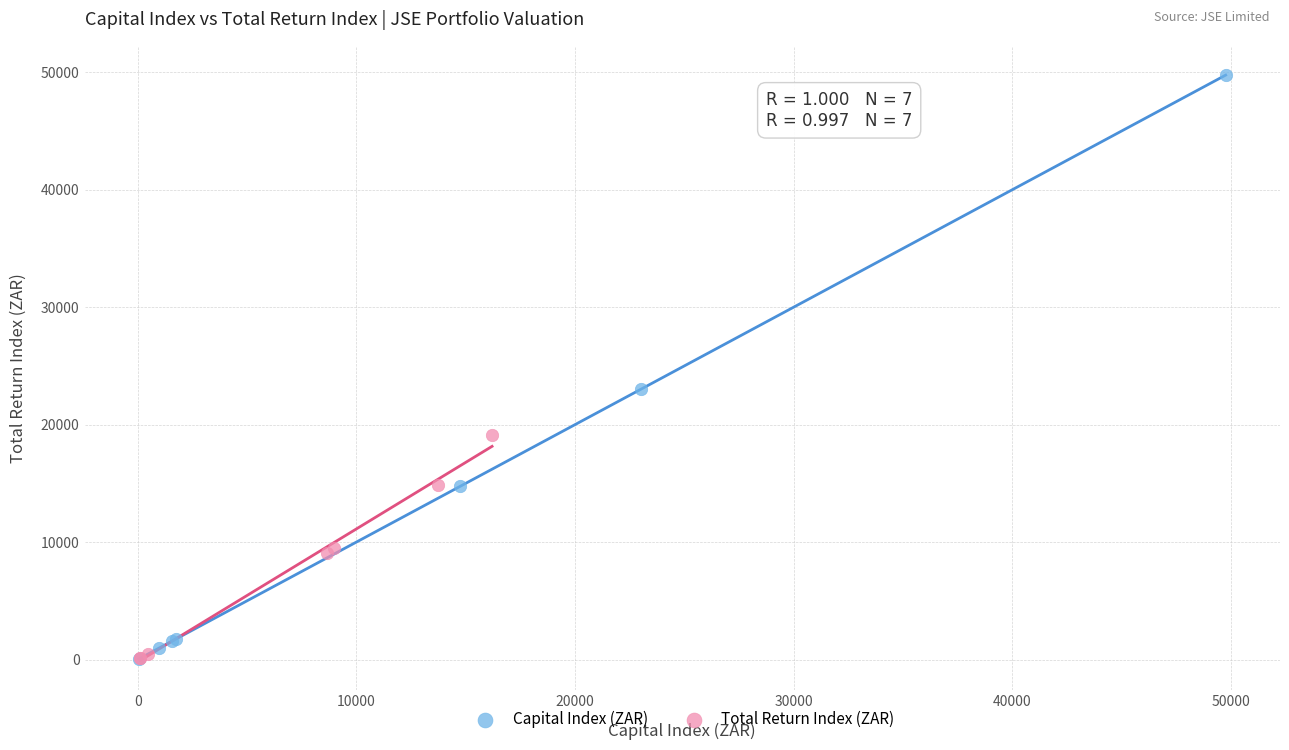

Which series has the widest spread of Y values?

Capital Index (ZAR)